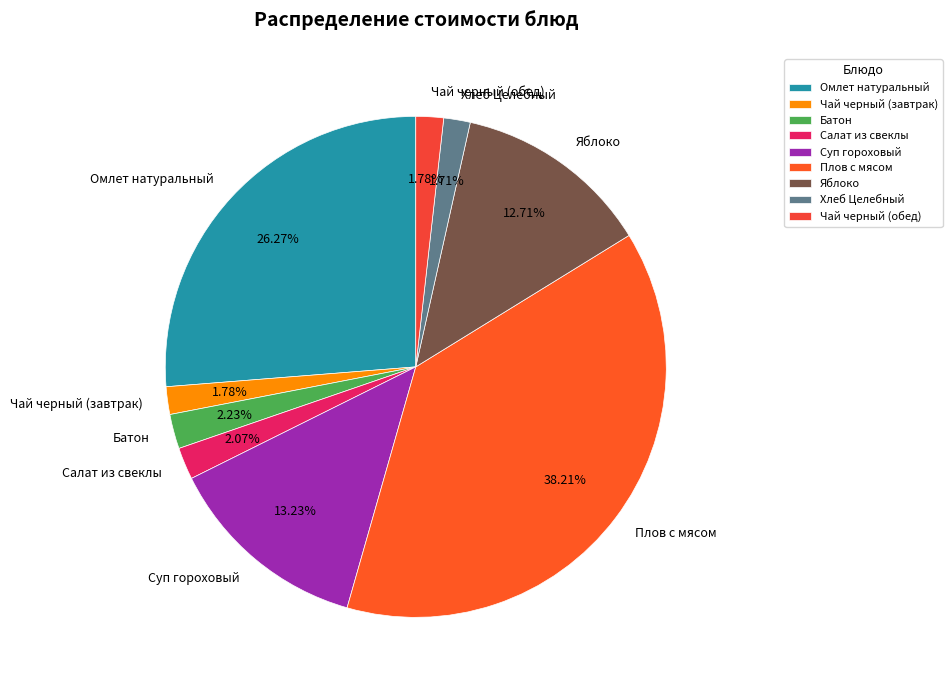

What is the ratio of the value at Батон to the value at Чай черный (обед)?

1.3